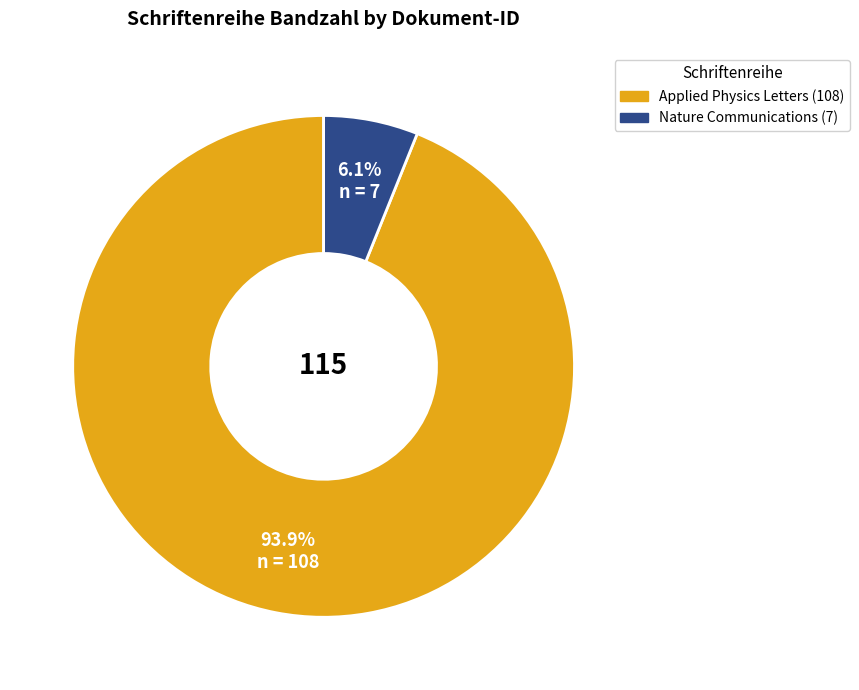

Which has a higher value, Applied Physics Letters (108) or Nature Communications (7)?

Applied Physics Letters (108)